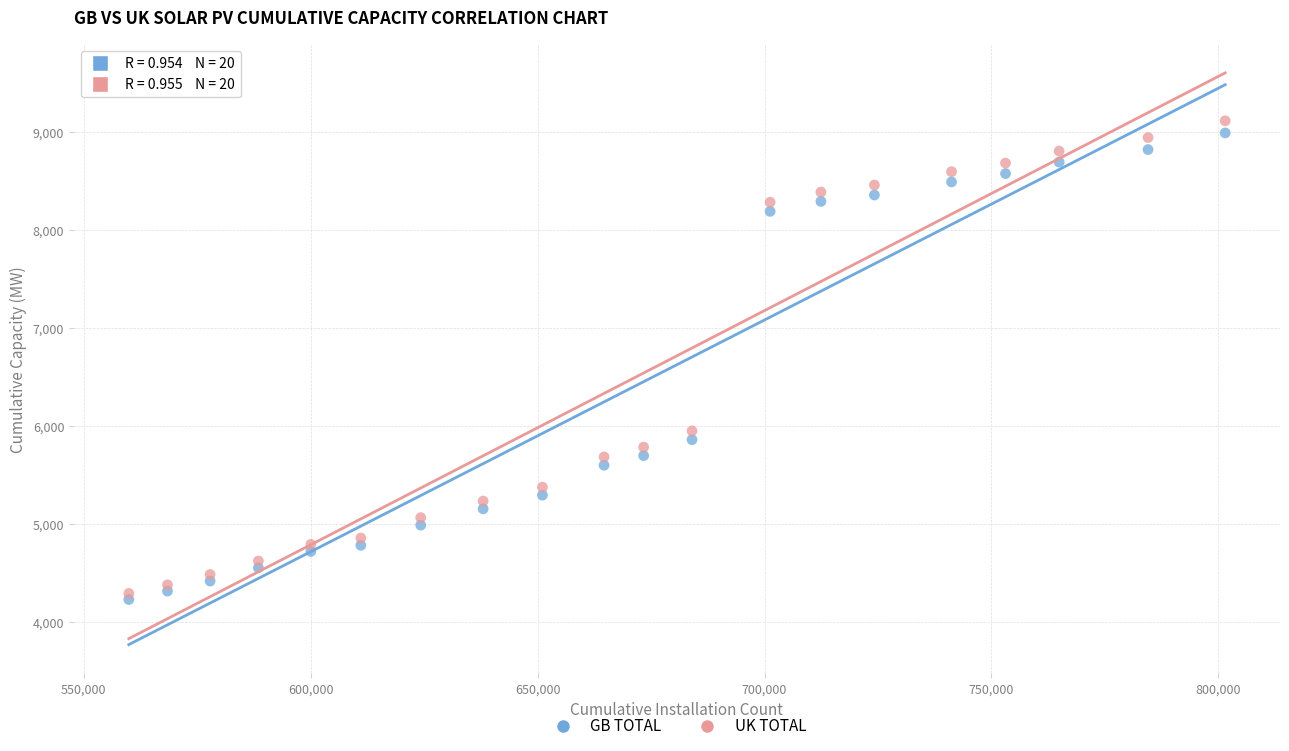

Across all series, what Y value is closest to 6674?

5952.5